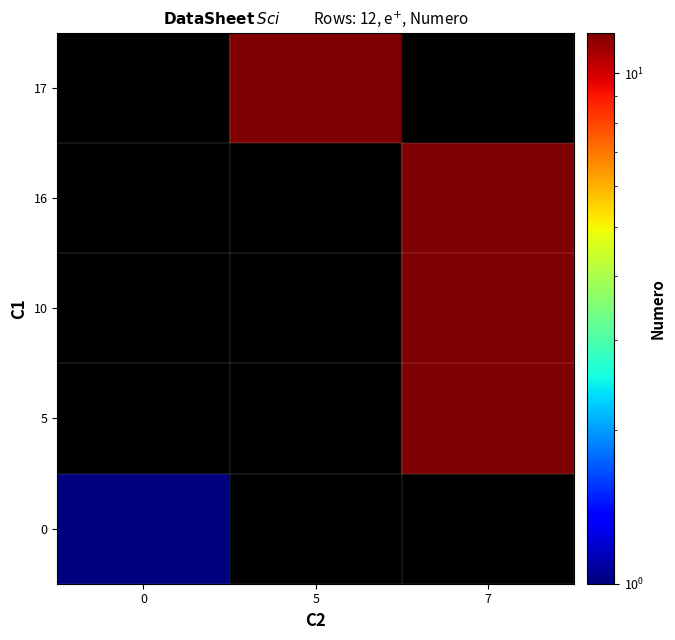

Rank the series by their average value, from highest to lowest.

0, 5, 10, 16, 17